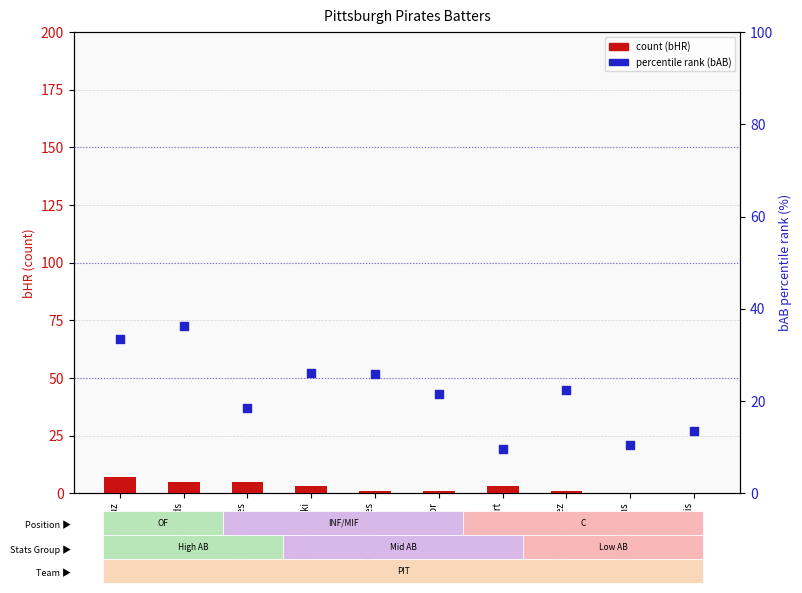

At how many categories does at least one series exceed 21?

6